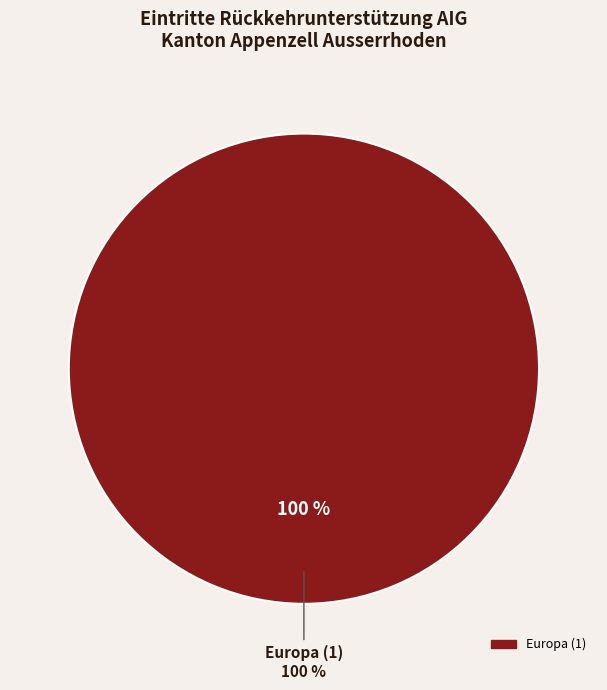

The Europa slice represents 99% of the pie. True or false?

False